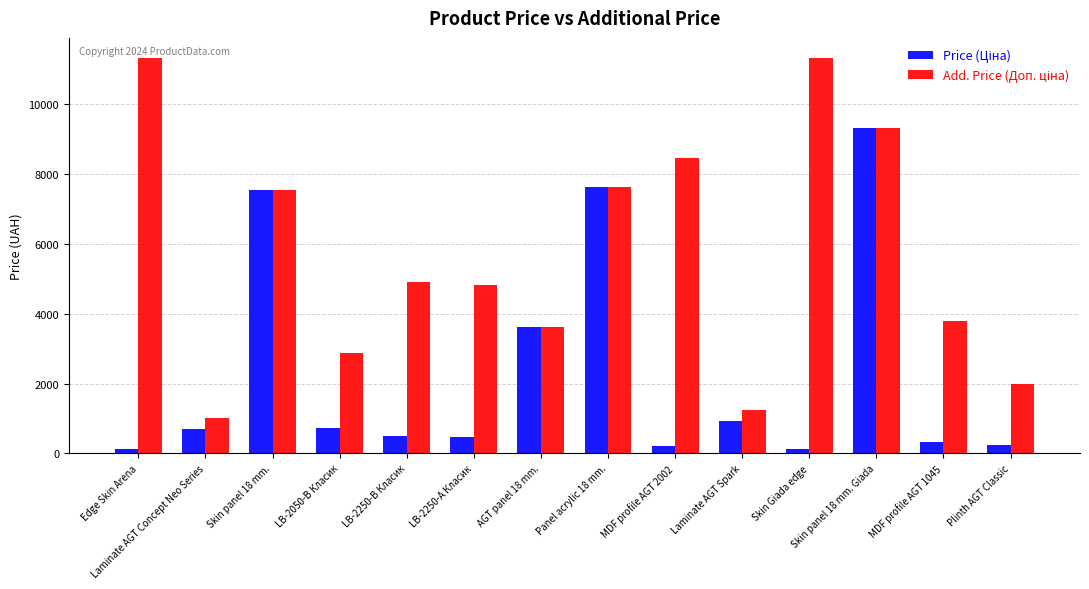

What is the maximum value shown in the chart?

11334.0